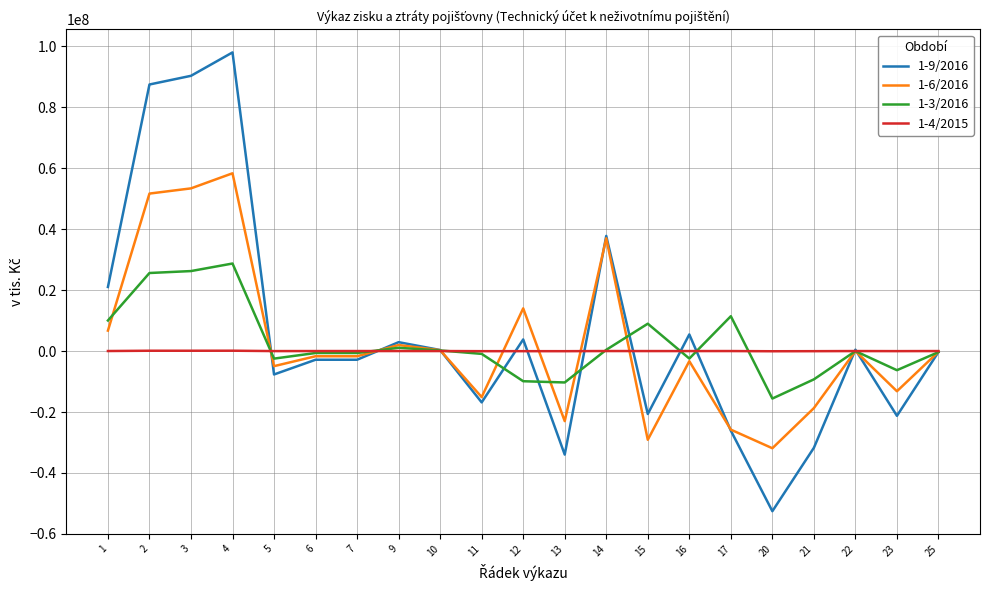

List the series in order of their peak value, lowest first.

1-4/2015, 1-3/2016, 1-6/2016, 1-9/2016